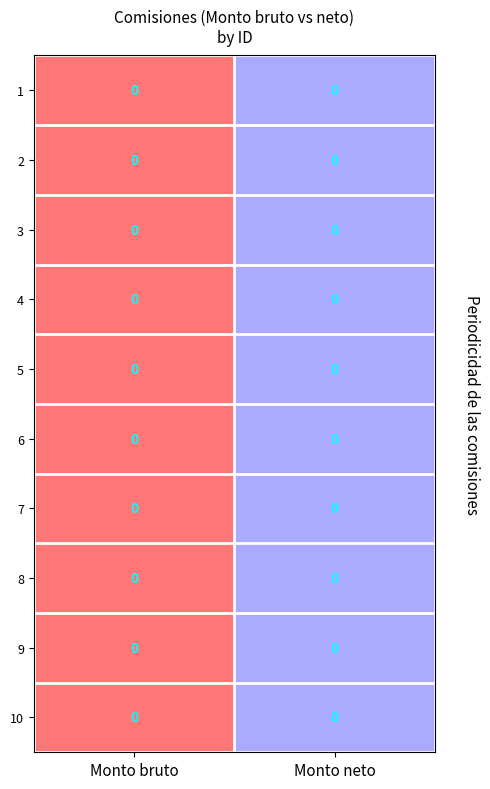

List the labels in order of 7 value, smallest first.

Monto neto, Monto bruto